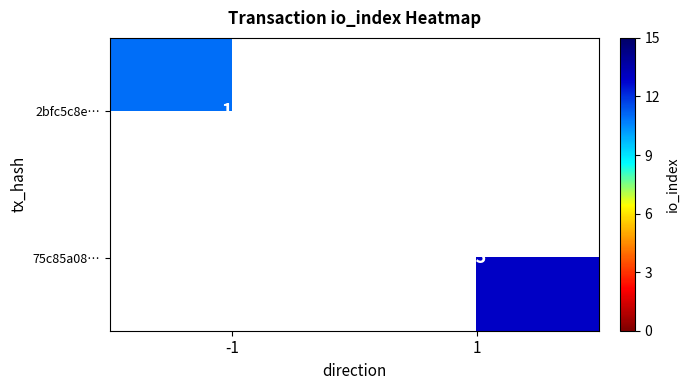

Is it true that 2bfc5c8e… equals 4 at -1?

False